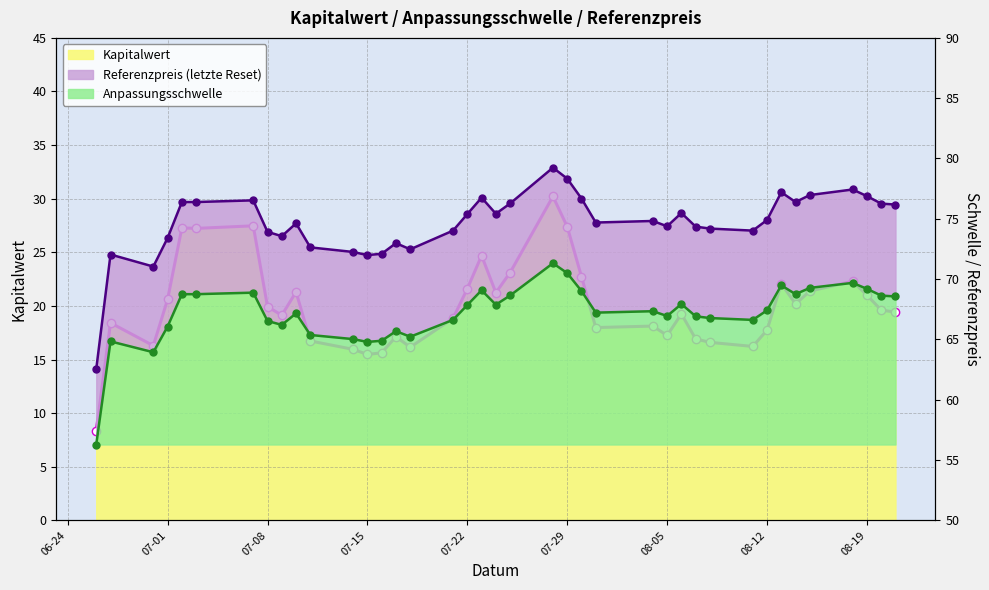

Between 2025-07-17 and 2025-08-20, which series saw the biggest shift?

Anpassungsschwelle